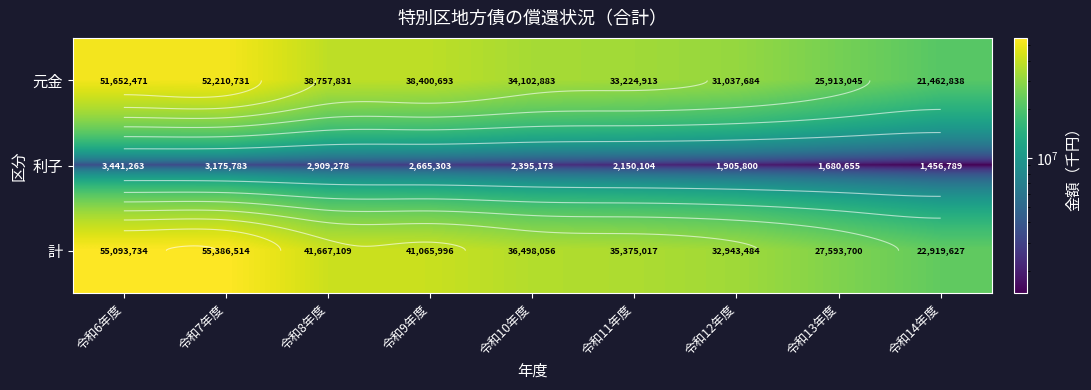

At which label is 計 closest to 39153070?

令和9年度